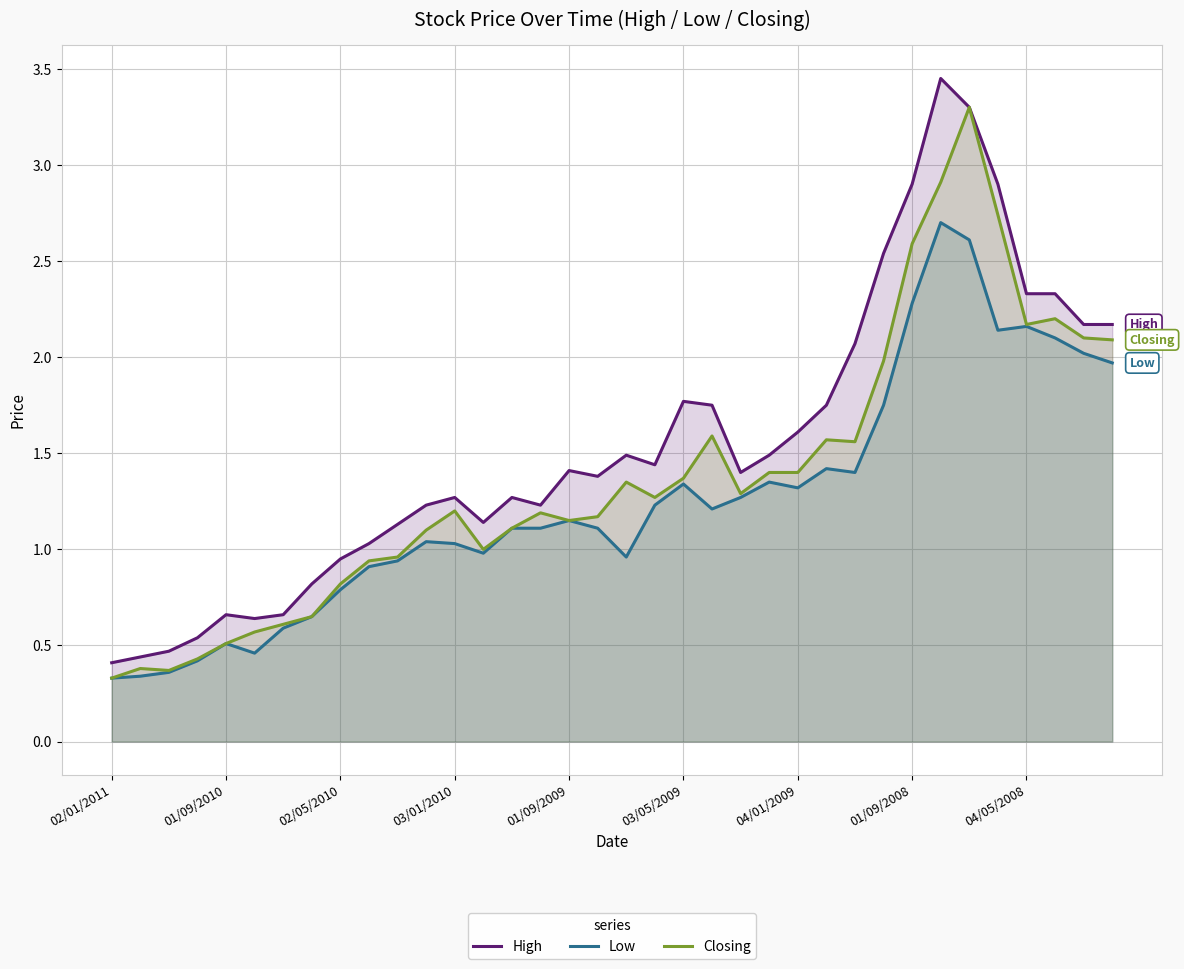

Which series has the largest range (max minus min)?

High